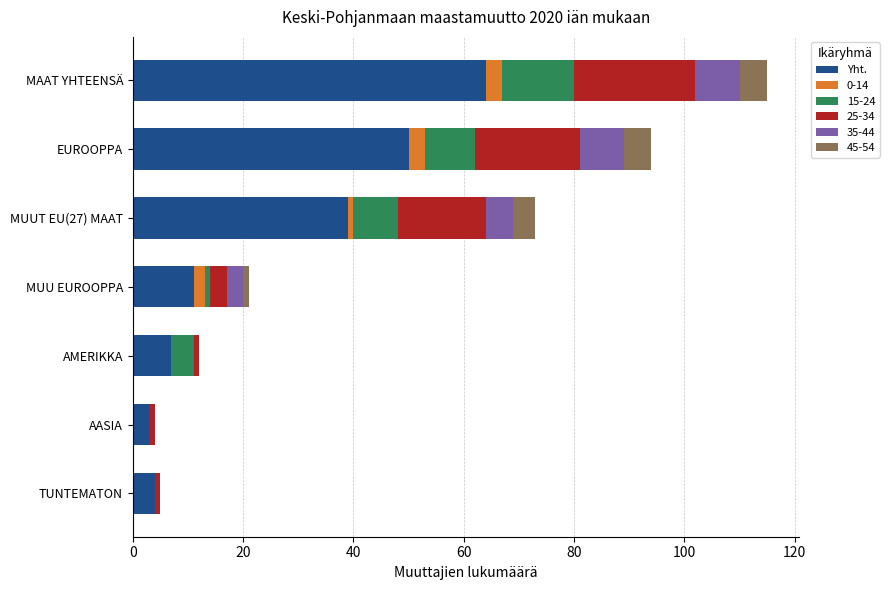

Which category has the highest value in the Yht. series?

MAAT YHTEENSÄ